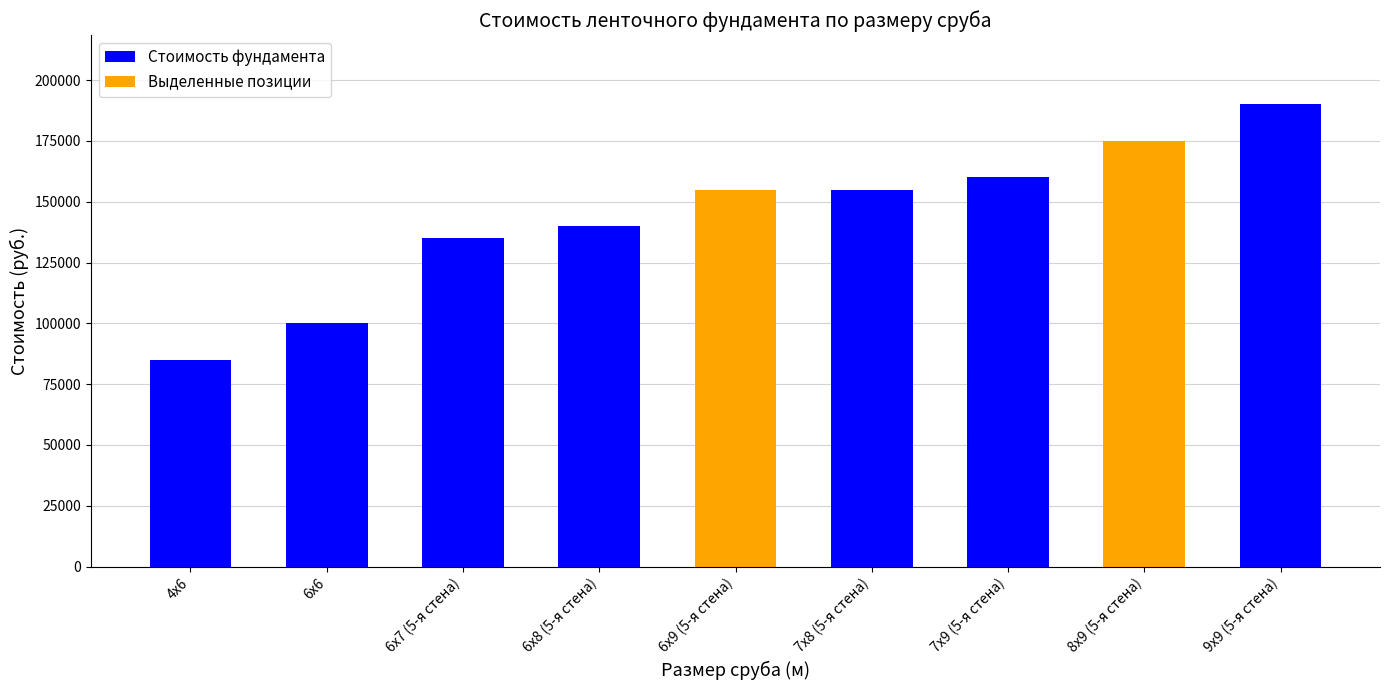

Where does the data first go above 155000?

7х9 (5-я стена)